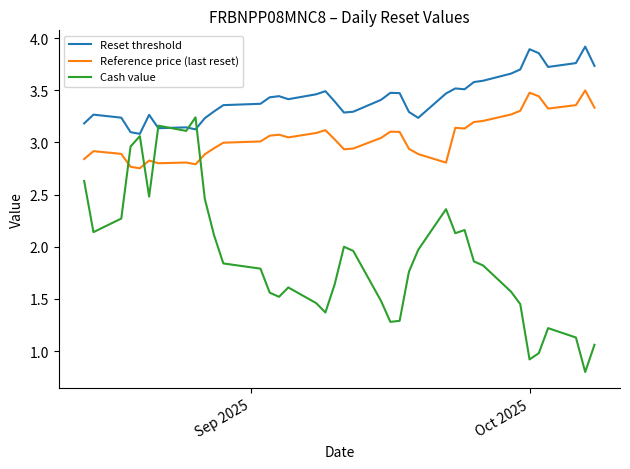

List the series in order of their overall mean, lowest first.

Cash value, Reference price (last reset), Reset threshold